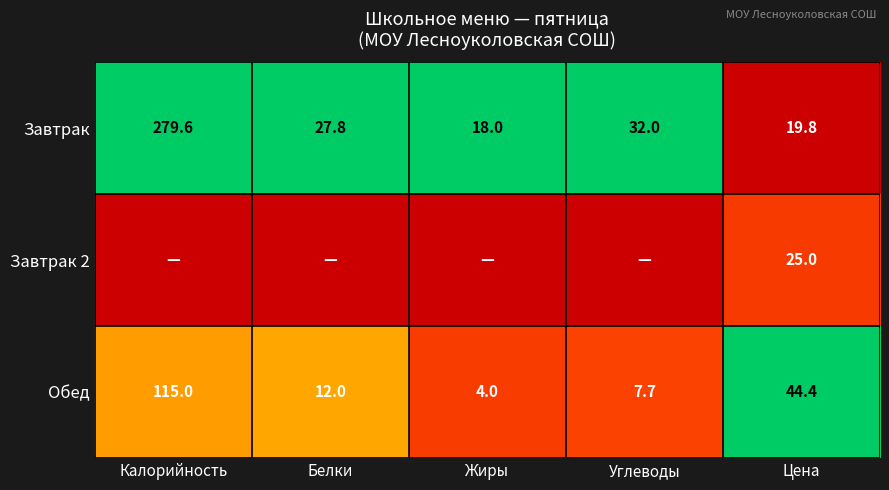

Is the value of Обед at Жиры greater than the value of Завтрак at Калорийность?

No